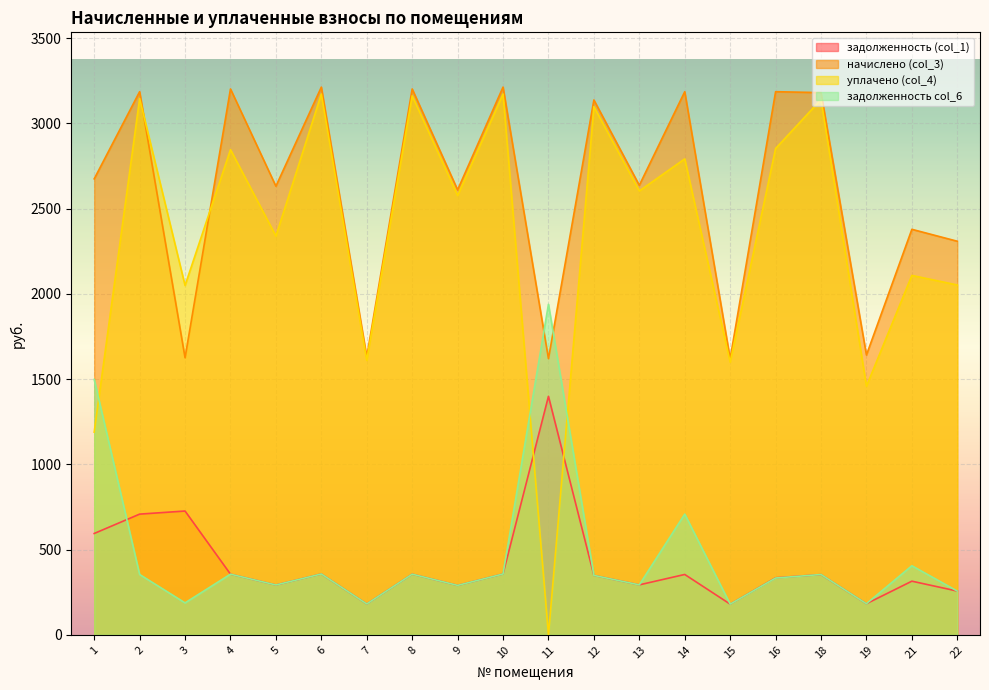

True or false: начислено (col_3) has more than 2 points higher than both neighbors.

True